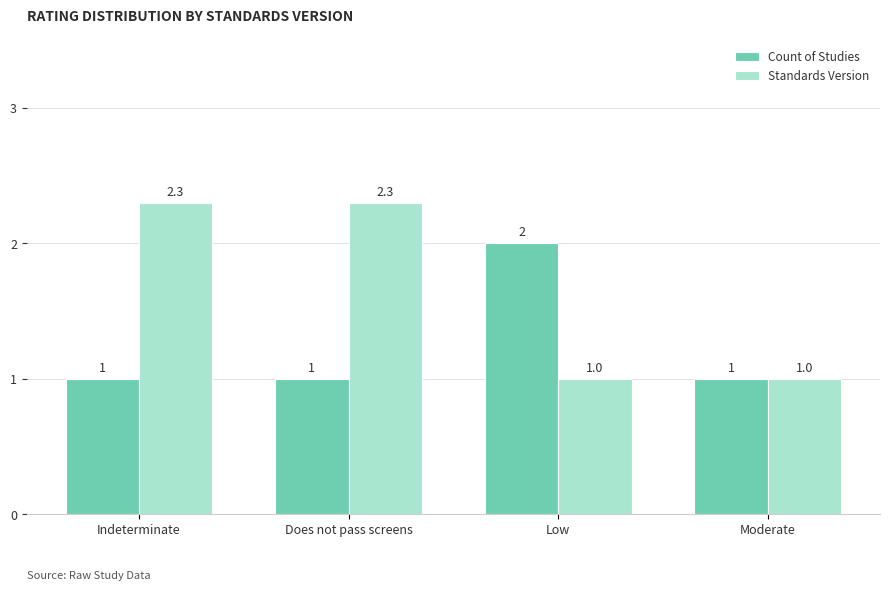

What are all the series names shown in the legend?

Count of Studies, Standards Version